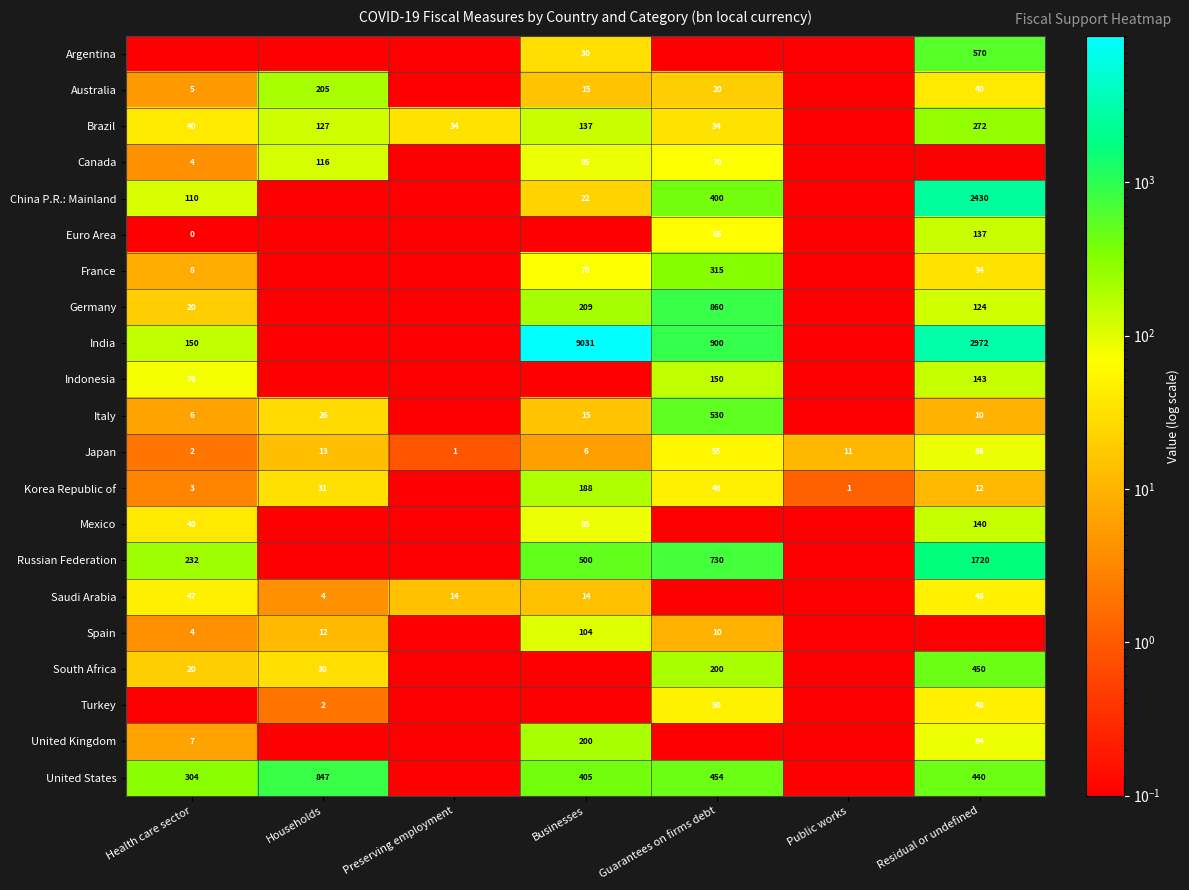

At which category does the chart reach its peak across all series?

Businesses